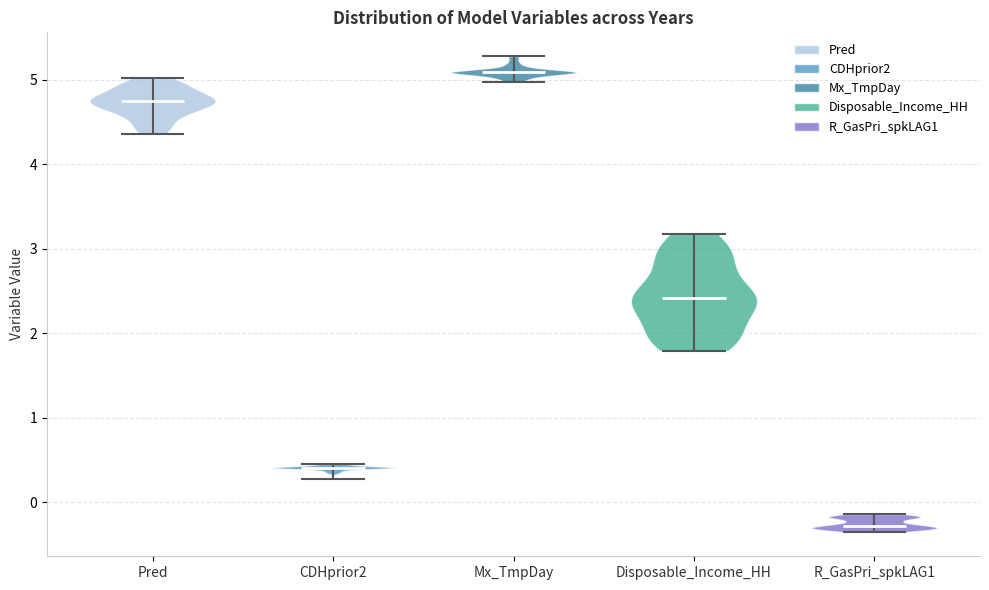

Reading left to right, read every violin against the y-axis: where its median line is, and the lowest and highest points it reaches. The values are not printed on the chart, so give them approximately, as read against the axis.

Pred: median line 4.7, lowest point 4.4, highest point 5.0
CDHprior2: median line 0.4, lowest point 0.3, highest point 0.5
Mx_TmpDay: median line 5.1, lowest point 5.0, highest point 5.3
Disposable_Income_HH: median line 2.4, lowest point 1.8, highest point 3.2
R_GasPri_spkLAG1: median line -0.3, lowest point -0.4, highest point -0.1